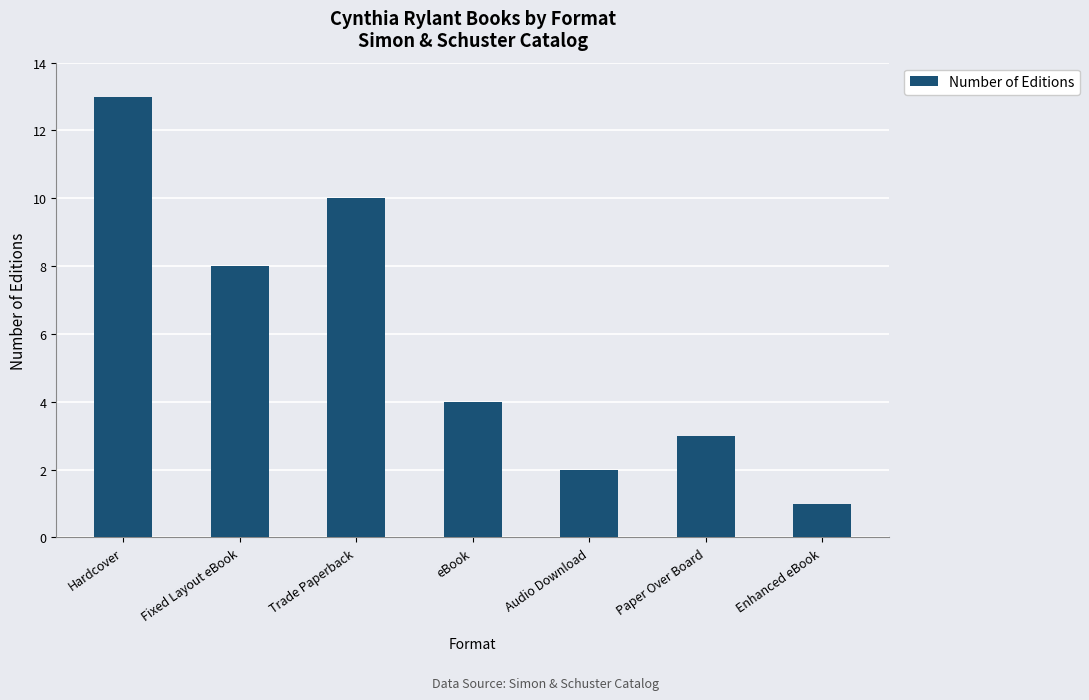

What is the smallest value displayed?

1